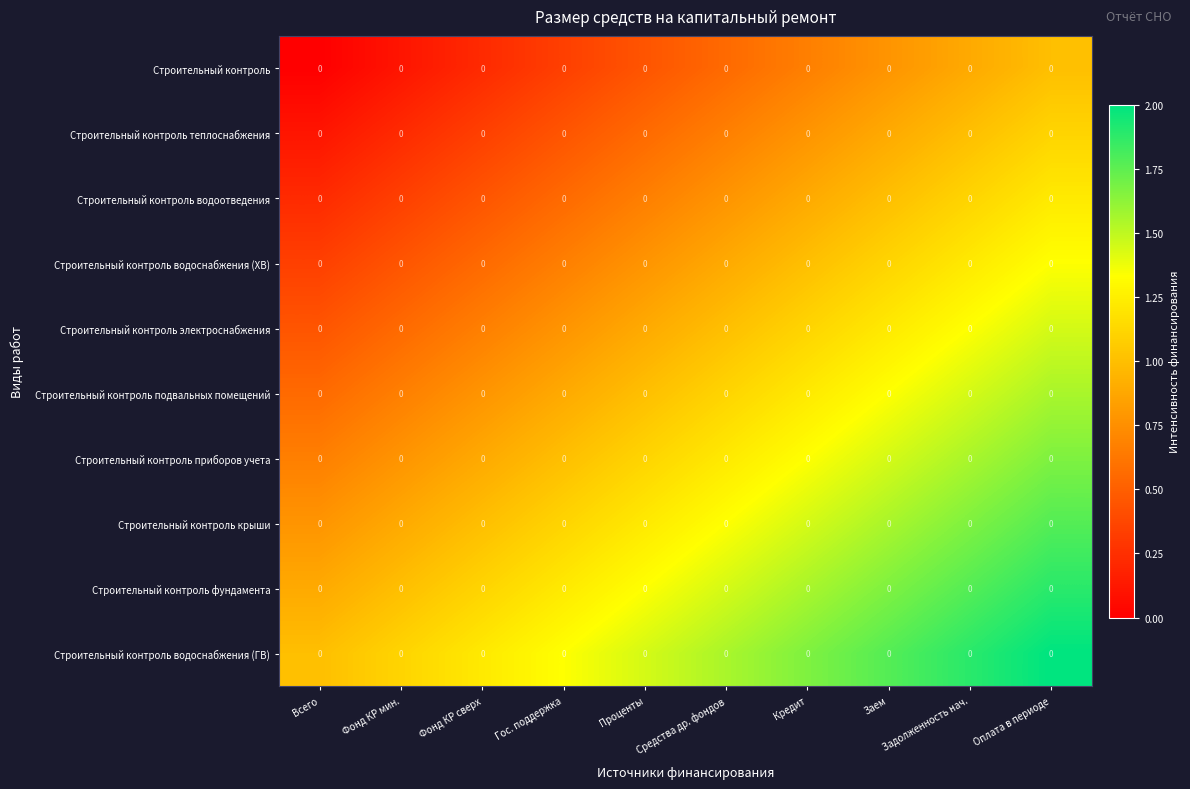

Reading left to right, transcribe all the data shown in this chart.

Строительный контроль: Всего=0.0	Фонд КР мин.=0.0	Фонд КР сверх=0.0	Гос. поддержка=0.0	Проценты=0.0	Средства др. фондов=0.0	Кредит=0.0	Заем=0.0	Задолженность нач.=0.0	Оплата в периоде=0.0
Строительный контроль теплоснабжения: Всего=0.0	Фонд КР мин.=0.0	Фонд КР сверх=0.0	Гос. поддержка=0.0	Проценты=0.0	Средства др. фондов=0.0	Кредит=0.0	Заем=0.0	Задолженность нач.=0.0	Оплата в периоде=0.0
Строительный контроль водоотведения: Всего=0.0	Фонд КР мин.=0.0	Фонд КР сверх=0.0	Гос. поддержка=0.0	Проценты=0.0	Средства др. фондов=0.0	Кредит=0.0	Заем=0.0	Задолженность нач.=0.0	Оплата в периоде=0.0
Строительный контроль водоснабжения (ХВ): Всего=0.0	Фонд КР мин.=0.0	Фонд КР сверх=0.0	Гос. поддержка=0.0	Проценты=0.0	Средства др. фондов=0.0	Кредит=0.0	Заем=0.0	Задолженность нач.=0.0	Оплата в периоде=0.0
Строительный контроль электроснабжения: Всего=0.0	Фонд КР мин.=0.0	Фонд КР сверх=0.0	Гос. поддержка=0.0	Проценты=0.0	Средства др. фондов=0.0	Кредит=0.0	Заем=0.0	Задолженность нач.=0.0	Оплата в периоде=0.0
Строительный контроль подвальных помещений: Всего=0.0	Фонд КР мин.=0.0	Фонд КР сверх=0.0	Гос. поддержка=0.0	Проценты=0.0	Средства др. фондов=0.0	Кредит=0.0	Заем=0.0	Задолженность нач.=0.0	Оплата в периоде=0.0
Строительный контроль приборов учета: Всего=0.0	Фонд КР мин.=0.0	Фонд КР сверх=0.0	Гос. поддержка=0.0	Проценты=0.0	Средства др. фондов=0.0	Кредит=0.0	Заем=0.0	Задолженность нач.=0.0	Оплата в периоде=0.0
Строительный контроль крыши: Всего=0.0	Фонд КР мин.=0.0	Фонд КР сверх=0.0	Гос. поддержка=0.0	Проценты=0.0	Средства др. фондов=0.0	Кредит=0.0	Заем=0.0	Задолженность нач.=0.0	Оплата в периоде=0.0
Строительный контроль фундамента: Всего=0.0	Фонд КР мин.=0.0	Фонд КР сверх=0.0	Гос. поддержка=0.0	Проценты=0.0	Средства др. фондов=0.0	Кредит=0.0	Заем=0.0	Задолженность нач.=0.0	Оплата в периоде=0.0
Строительный контроль водоснабжения (ГВ): Всего=0.0	Фонд КР мин.=0.0	Фонд КР сверх=0.0	Гос. поддержка=0.0	Проценты=0.0	Средства др. фондов=0.0	Кредит=0.0	Заем=0.0	Задолженность нач.=0.0	Оплата в периоде=0.0